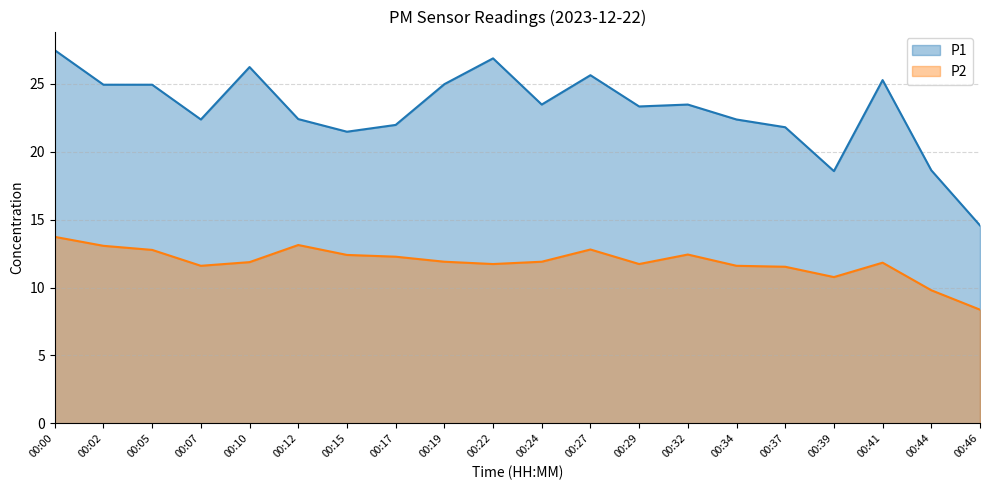

Is it true that P2 equals 11.6 at 00:07?

True